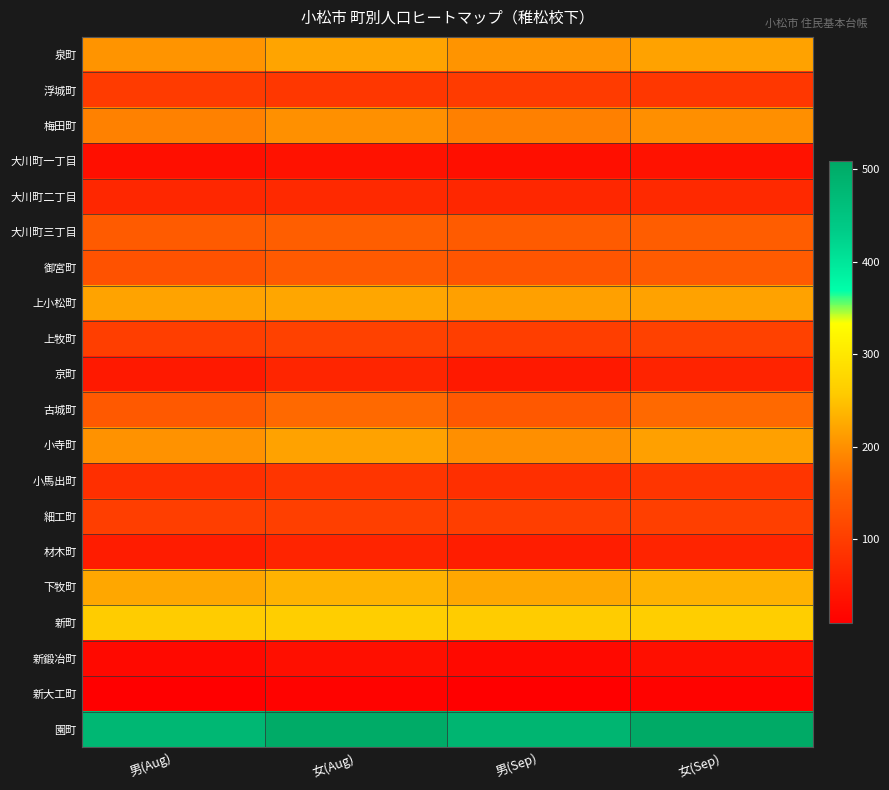

List the series in order of their peak value, lowest first.

新大工町, 新鍛冶町, 大川町一丁目, 材木町, 京町, 大川町二丁目, 小馬出町, 浮城町, 細工町, 上牧町, 御宮町, 大川町三丁目, 古城町, 梅田町, 小寺町, 泉町, 上小松町, 下牧町, 新町, 園町